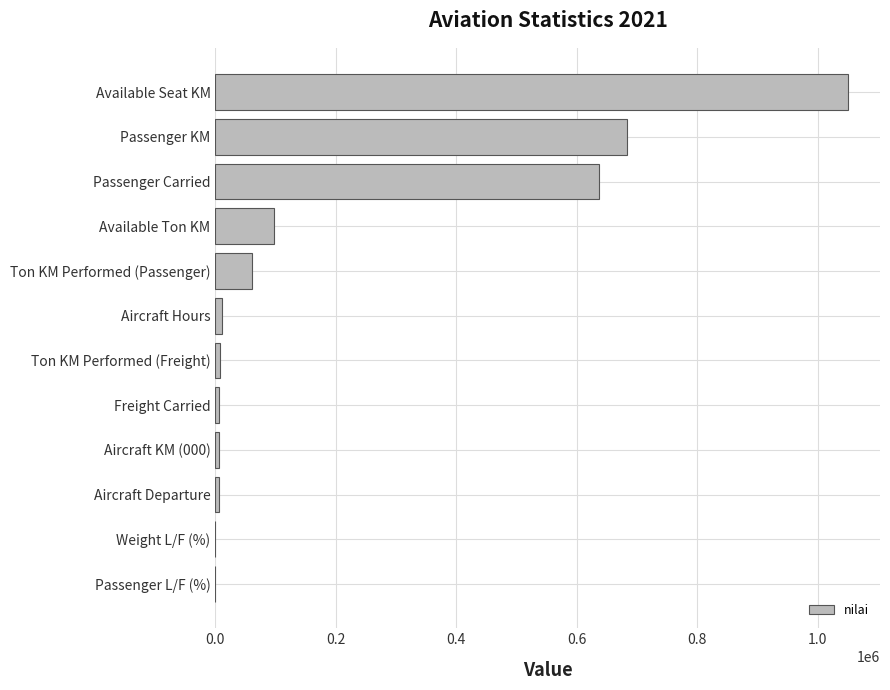

How many distinct data groups are displayed?

1